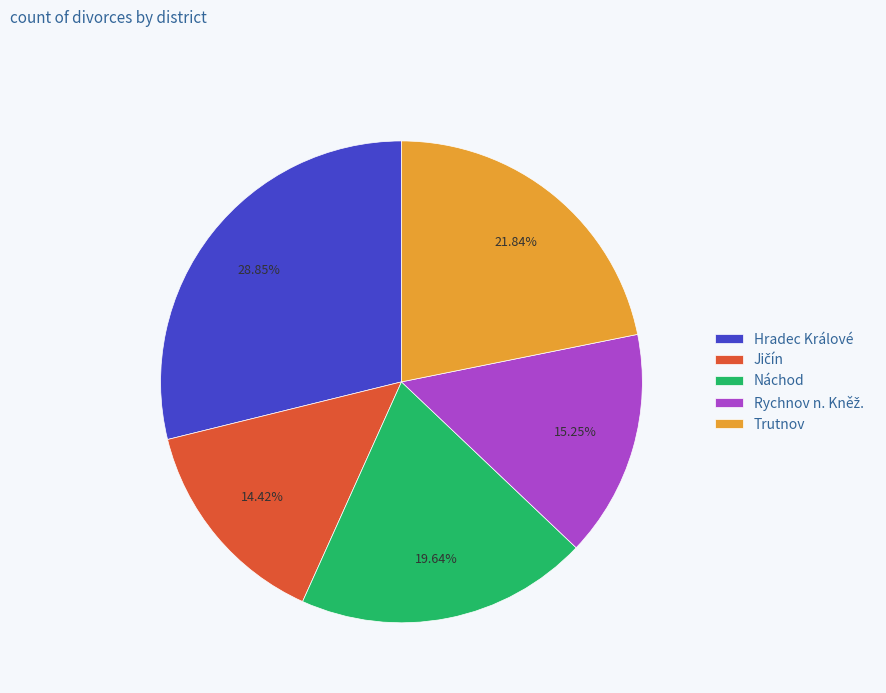

What is the ratio of the value at Trutnov to the value at Hradec Králové?

0.8